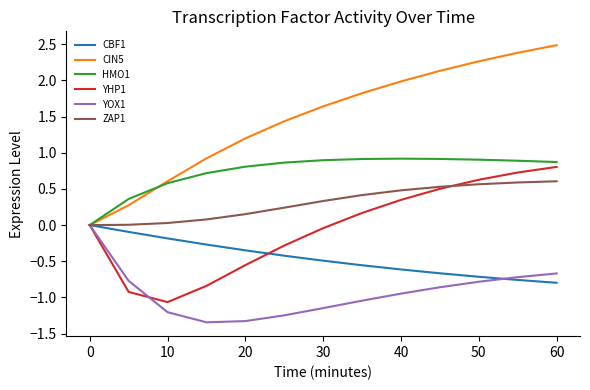

Which series has the largest range (max minus min)?

CIN5